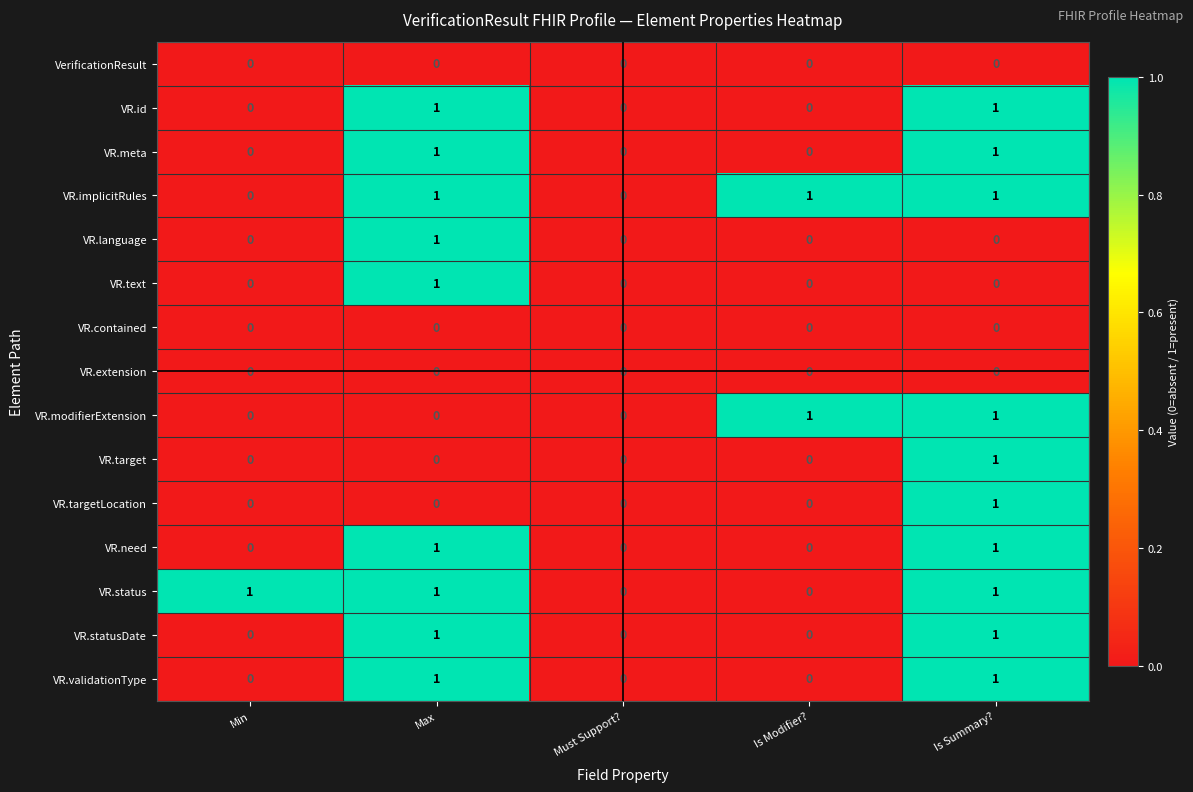

Count the VR.status values in the range 0 to 1.

5